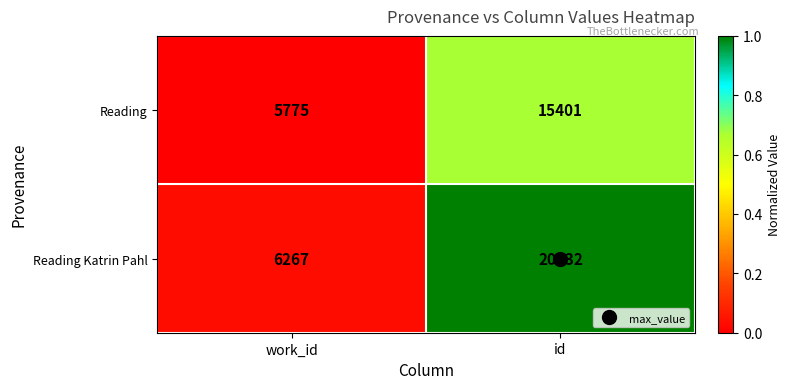

Which series has the widest spread of values?

Reading Katrin Pahl